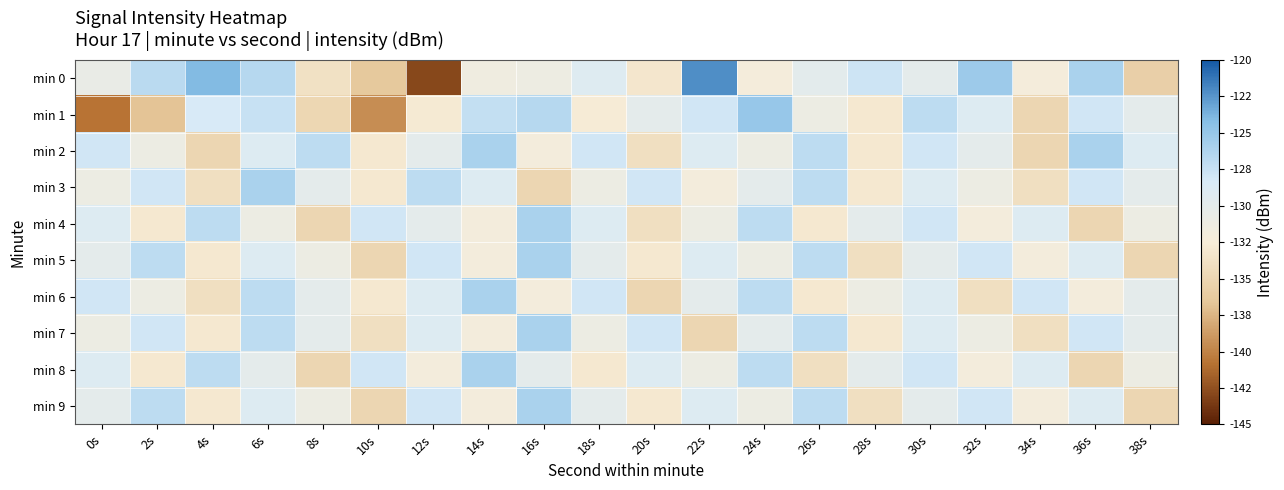

Which series has the largest range (max minus min)?

min 0